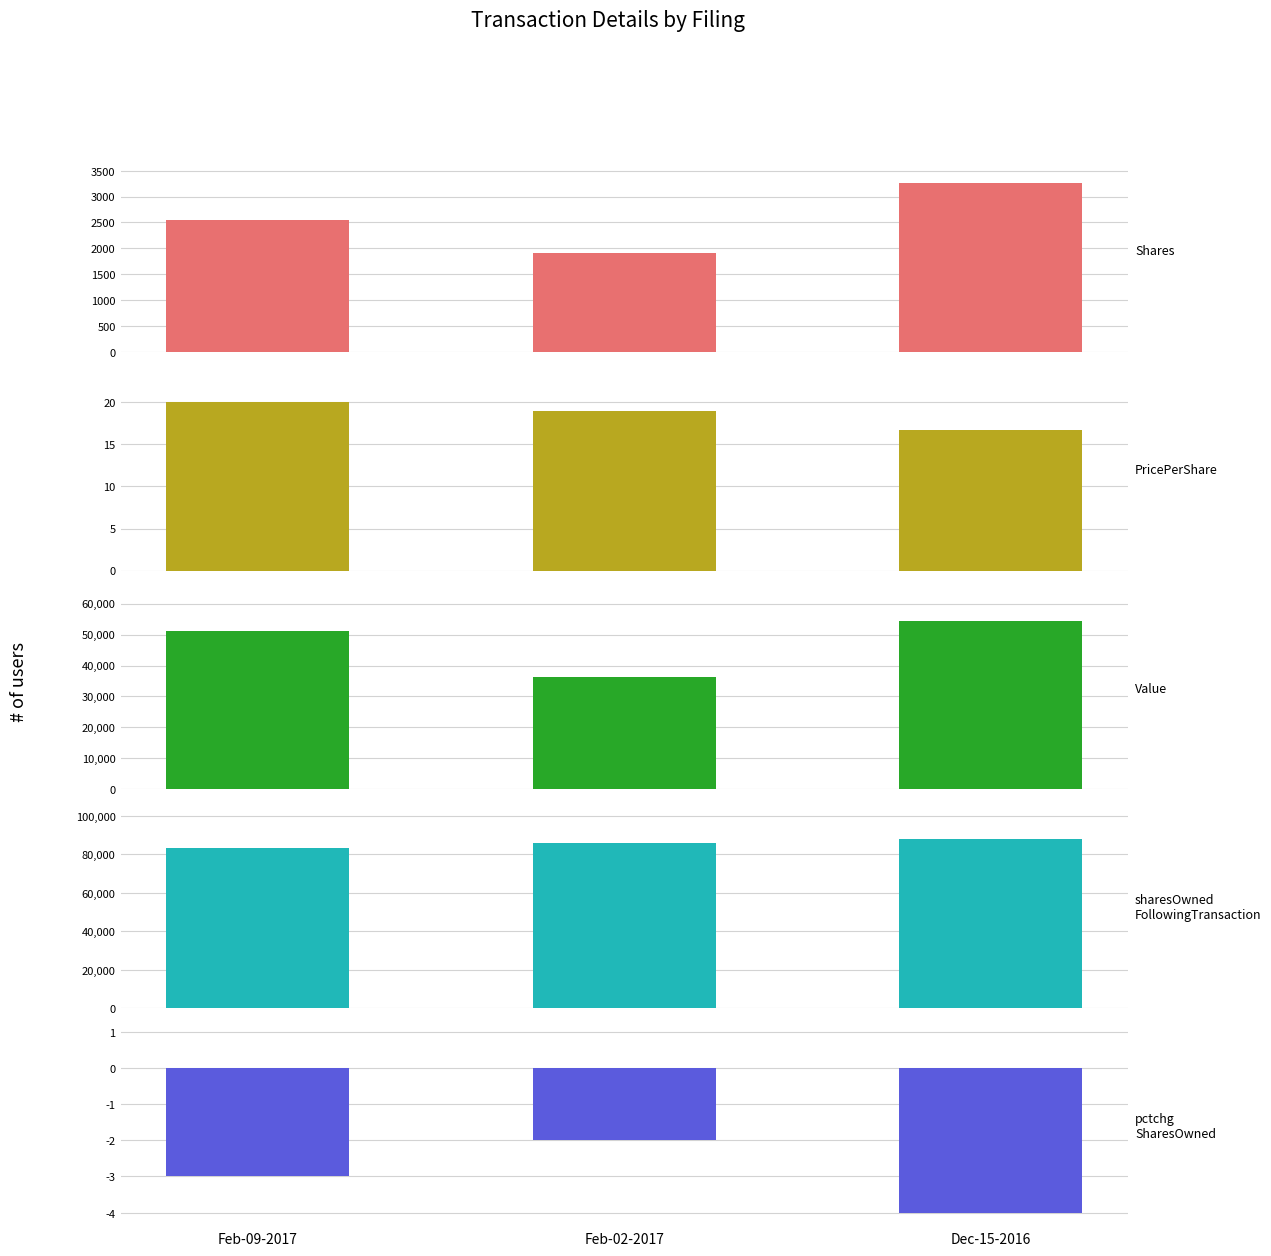

What position from the left is Dec-15-2016?

3